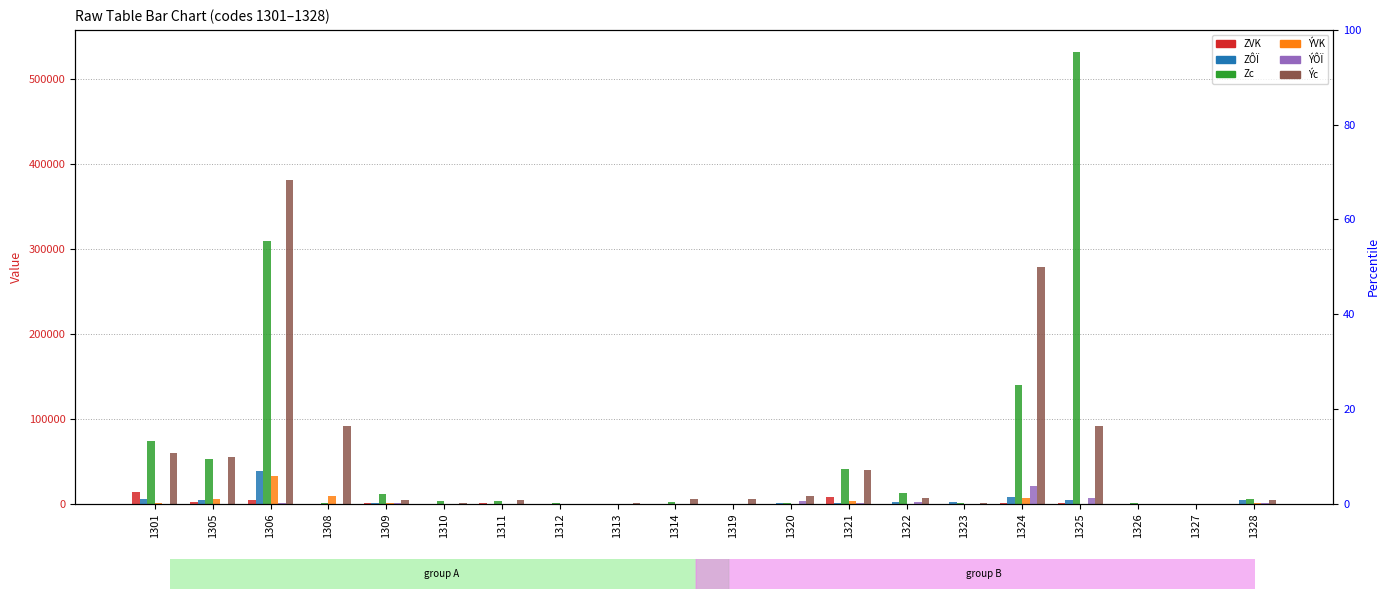

What is the total value across all series at 1324?

454900